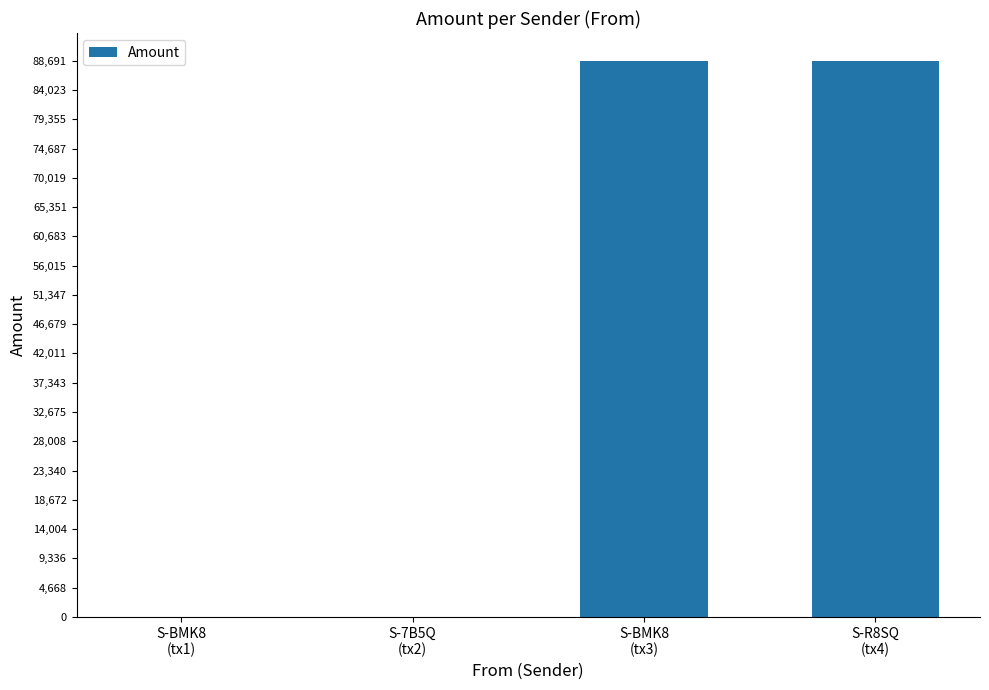

What is the sum of all values?

177383.2